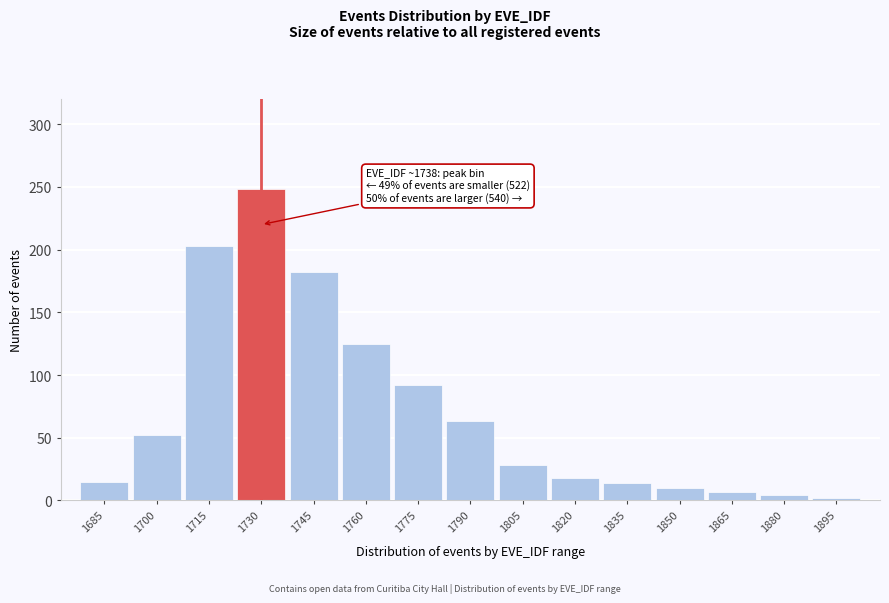

The value at 1850 is 10. True or false?

True